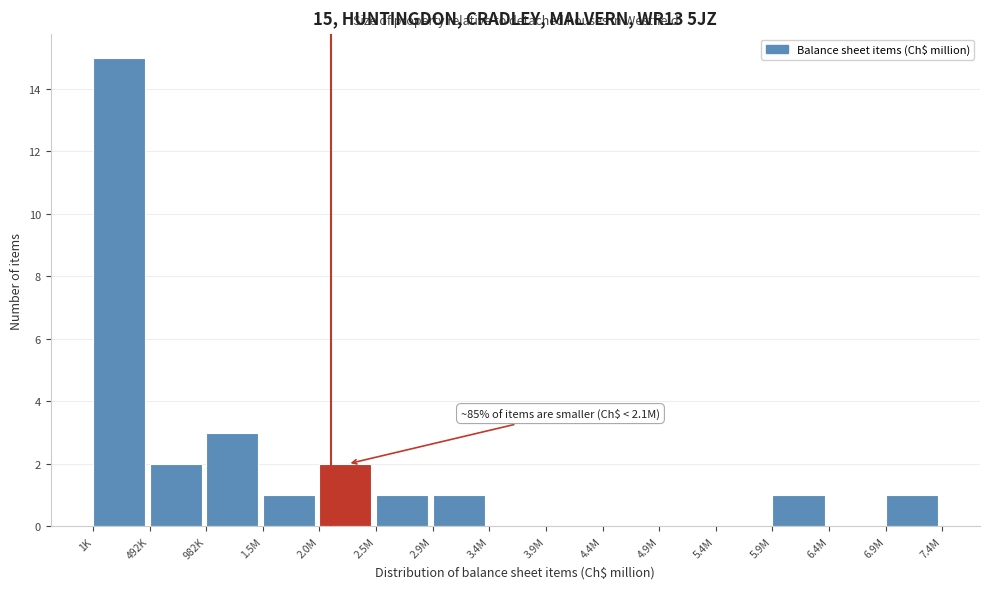

Reading left to right, list all the values displayed in this chart.

1K=15	492K=2	982K=3	1.5M=1	2.0M=2	2.5M=1	2.9M=1	3.4M=0	3.9M=0	4.4M=0	4.9M=0	5.4M=0	5.9M=1	6.4M=0	6.9M=1